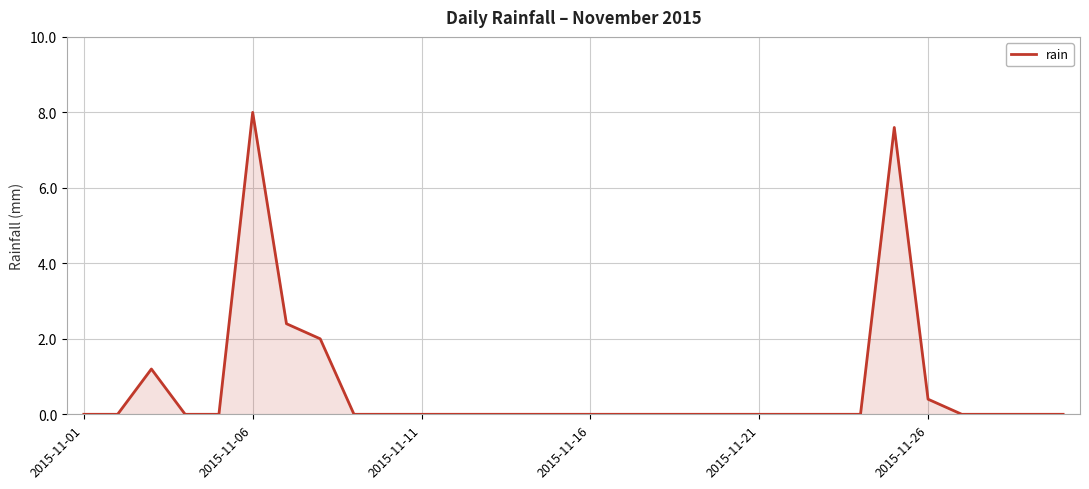

What is the greatest value displayed?

8.0